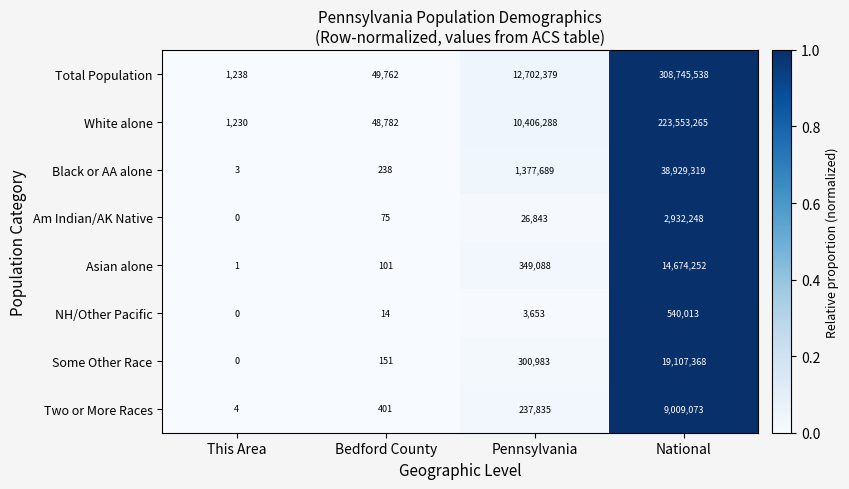

At which label is Black or AA alone closest to 19464661?

Pennsylvania